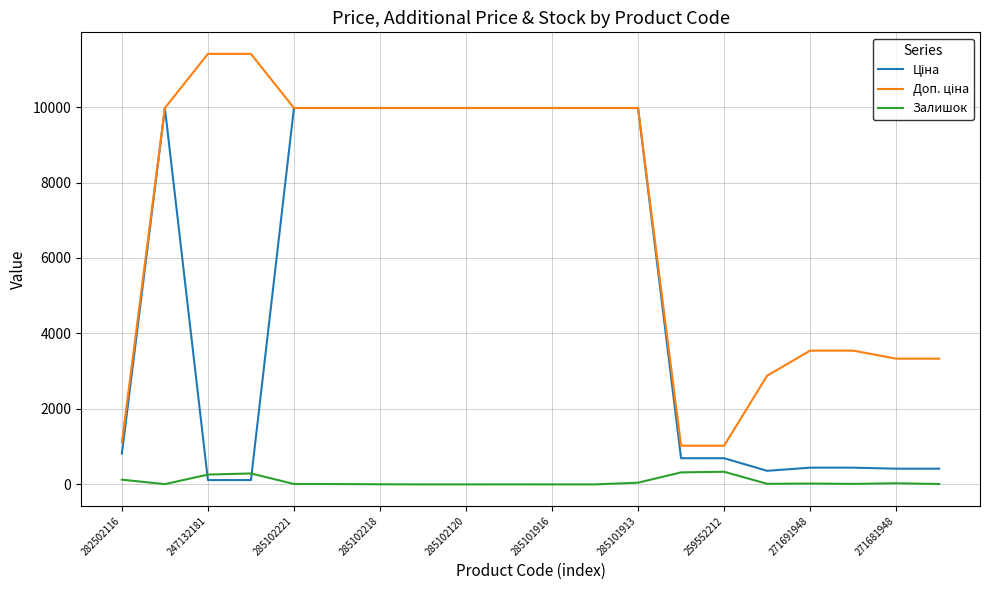

What is the average value of the Залишок series?

74.7